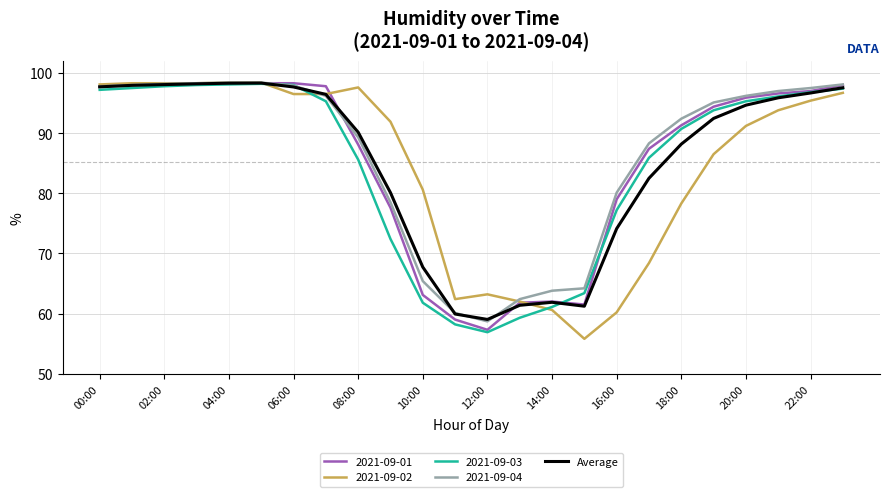

What is the smallest value displayed?

55.8